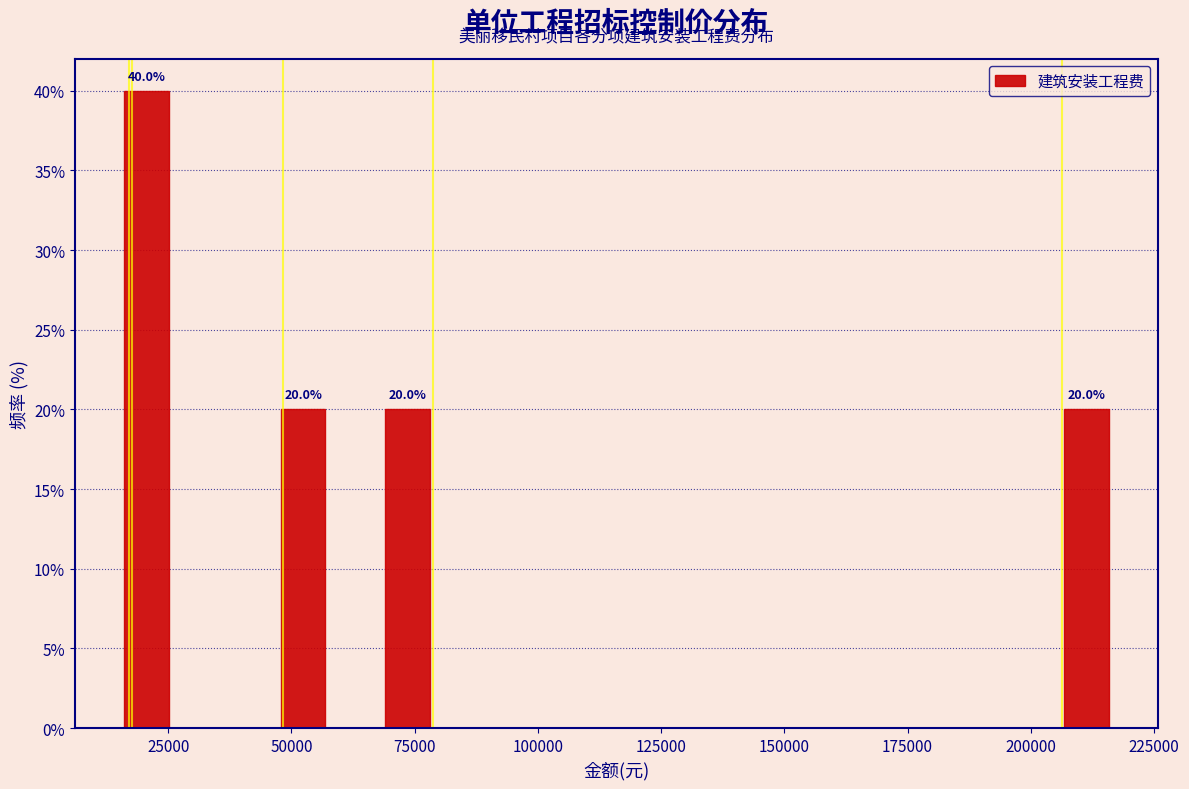

Around what value on the x-axis is the tallest bar? Give the approximate position of its centre, as read against the axis.

20000